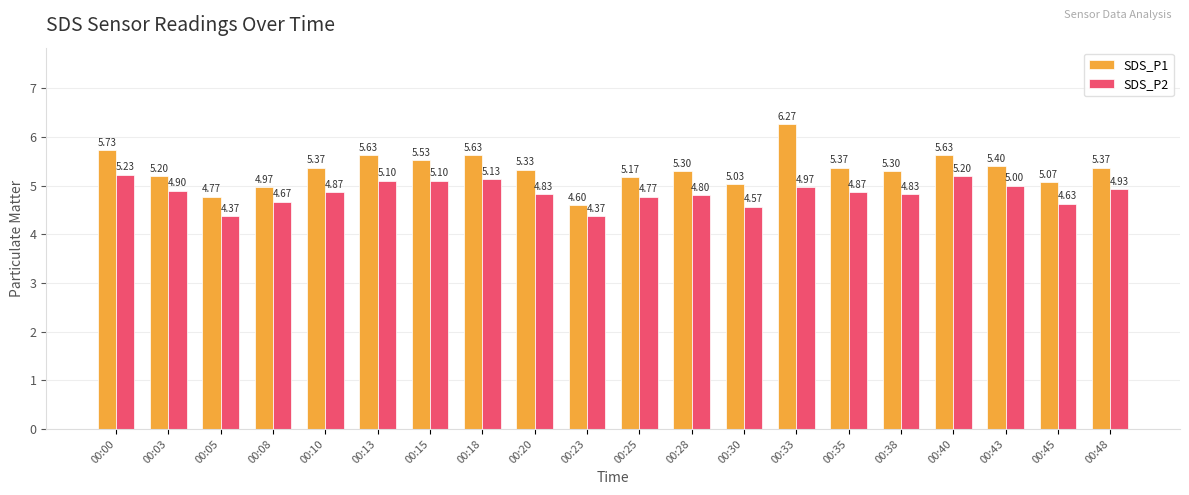

Which series has the largest range (max minus min)?

SDS_P1